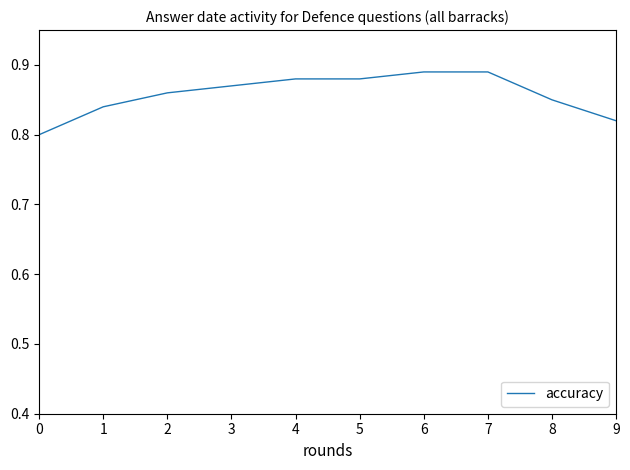

Between 7 and 2, which is larger?

7